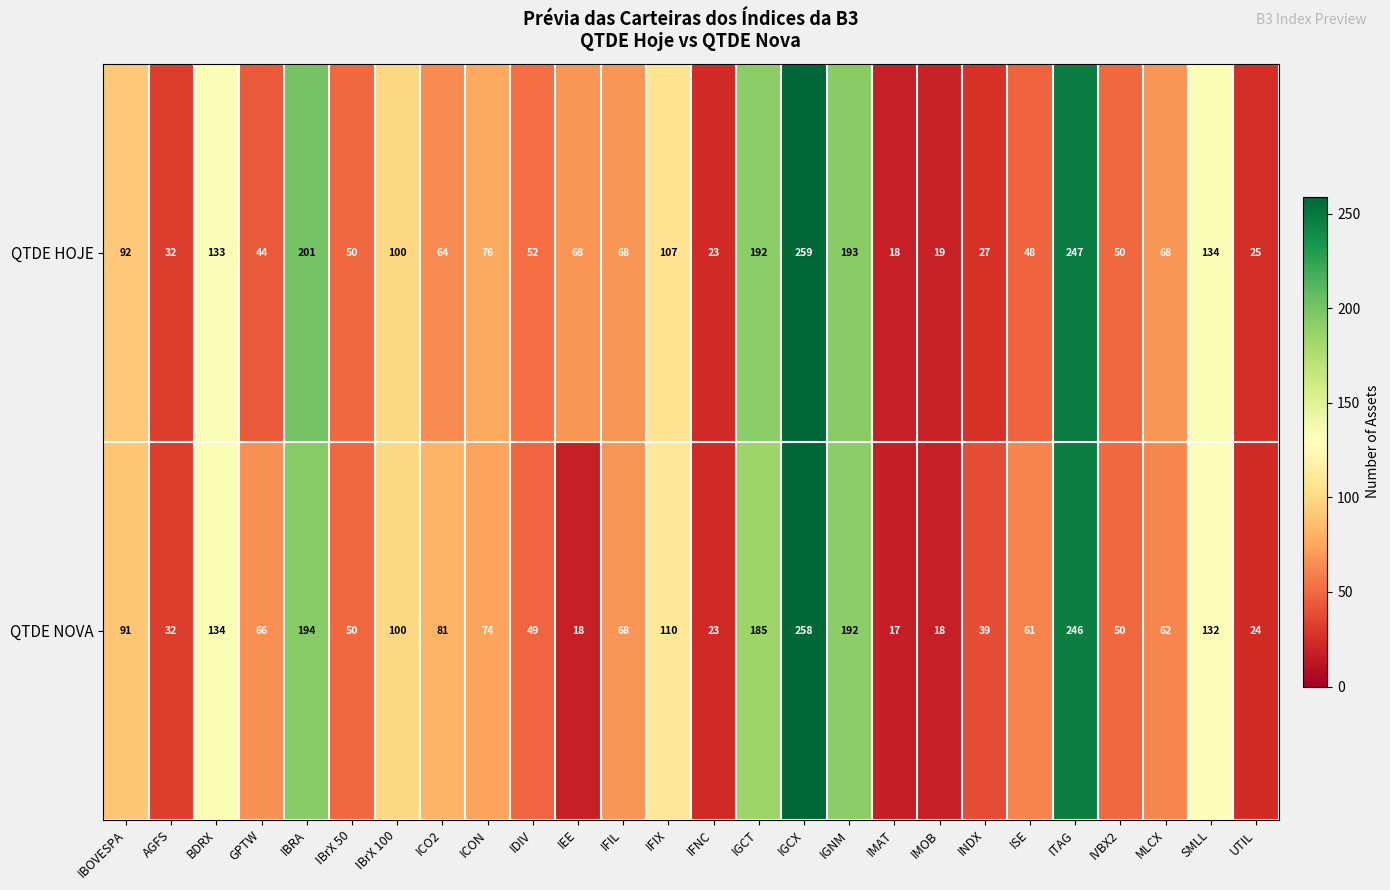

What is the sum of all QTDE HOJE values?

2390